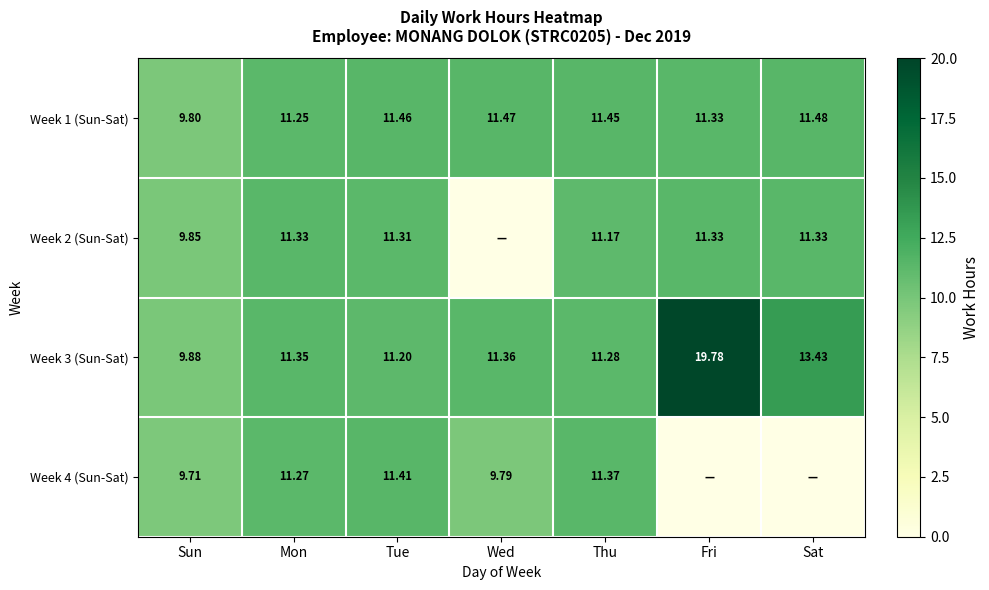

The Week 2 (Sun-Sat) series shows 11.2 at Thu. True or false?

True